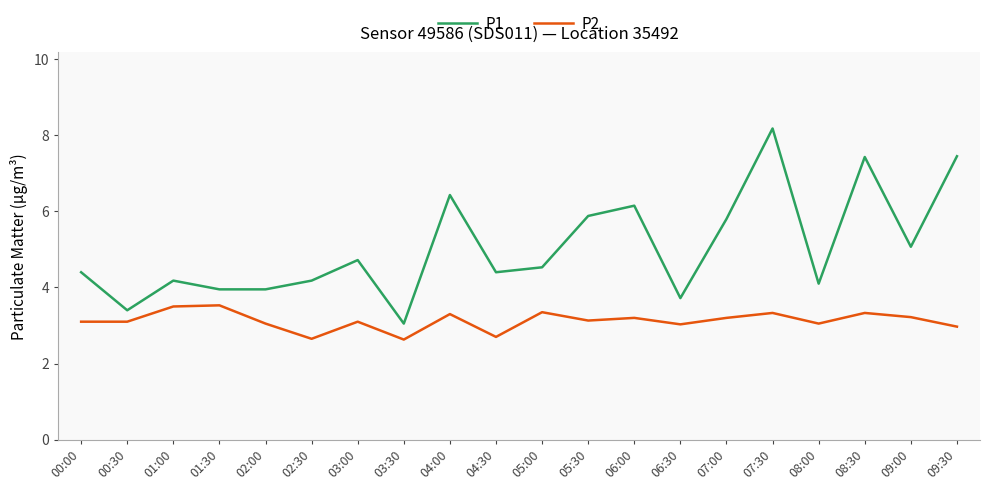

At which category does the chart reach its peak across all series?

07:30